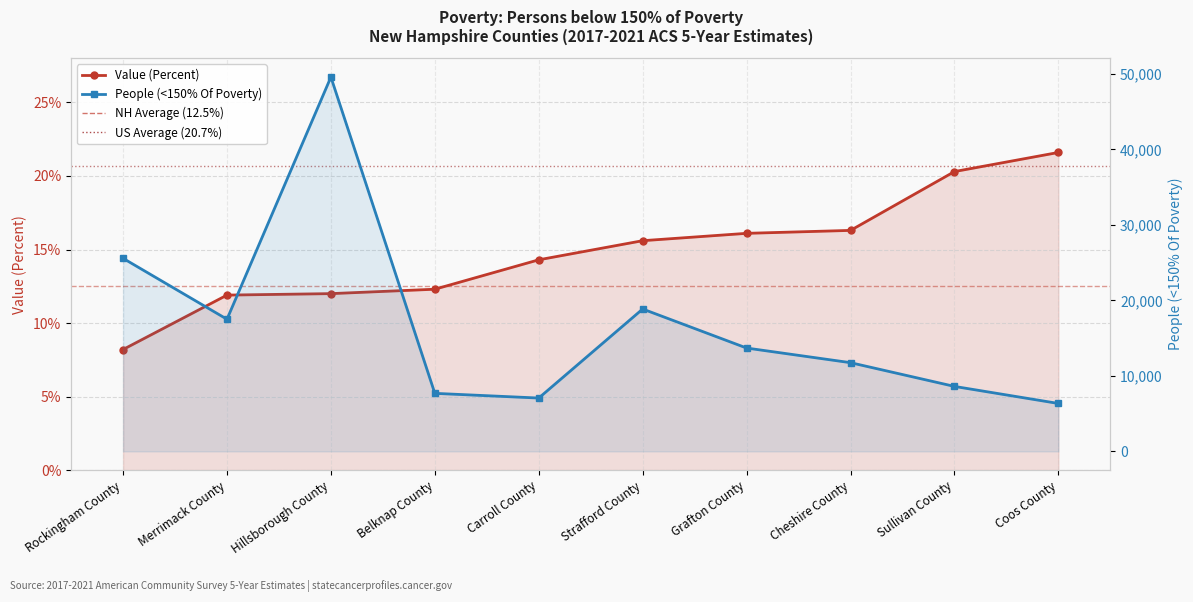

List the labels in order of Value (Percent) value, smallest first.

Rockingham County, Merrimack County, Hillsborough County, Belknap County, Carroll County, Strafford County, Grafton County, Cheshire County, Sullivan County, Coos County